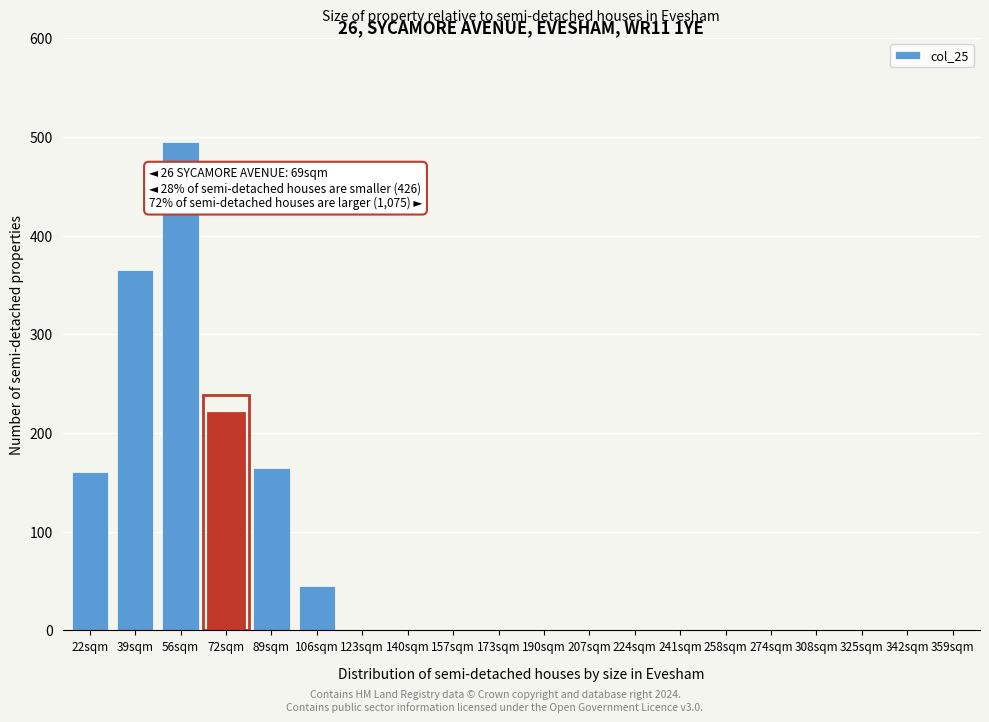

Reading left to right, what are all the values shown in this chart?

22sqm=160	39sqm=365	56sqm=495	72sqm=220	89sqm=165	106sqm=45	123sqm=0	140sqm=0	157sqm=0	173sqm=0	190sqm=0	207sqm=0	224sqm=0	241sqm=0	258sqm=0	274sqm=0	308sqm=0	325sqm=0	342sqm=0	359sqm=0